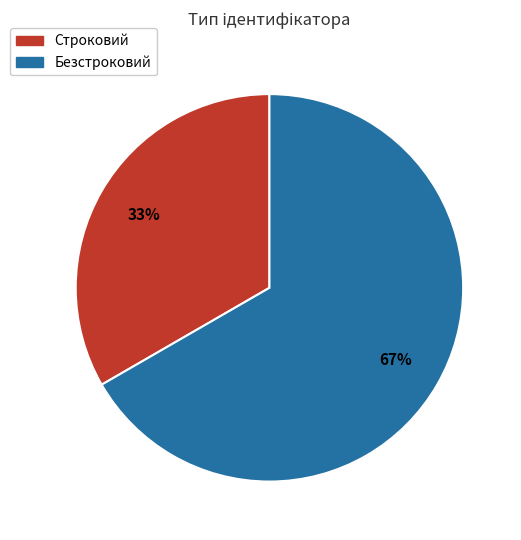

Between Строковий and Безстроковий, which is larger?

Безстроковий